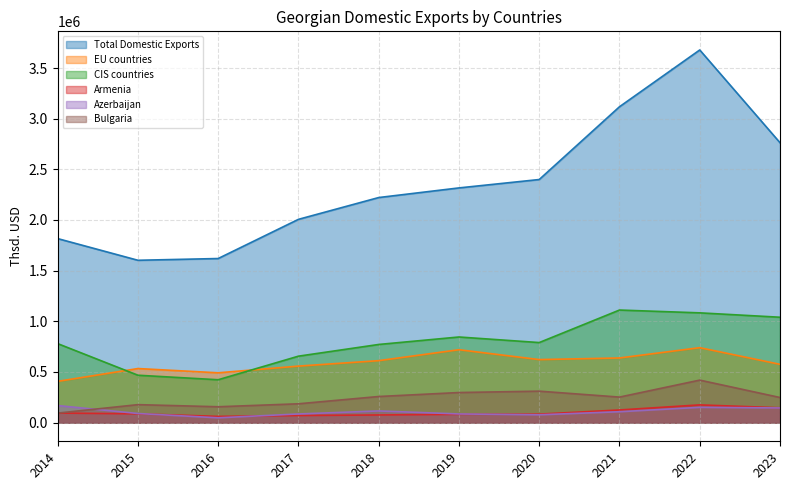

Reading right to left, list all the values displayed in this chart.

Total Domestic Exports: 2023=2762817.9	2022=3678022.9	2021=3117629.8	2020=2399454.2	2019=2316646.3	2018=2221564.9	2017=2006358.8	2016=1619726.9	2015=1602479.2	2014=1816429.9
EU countries: 2023=575588.1	2022=739996.5	2021=638399.5	2020=622425.4	2019=719802.8	2018=611862.3	2017=558151.9	2016=491896.0	2015=533960.1	2014=407613.2
CIS countries: 2023=1040350.0	2022=1083620.5	2021=1111345.3	2020=790388.7	2019=845379.4	2018=771635.3	2017=656094.0	2016=423389.6	2015=467995.4	2014=780046.6
Armenia: 2023=146546.2	2022=175311.9	2021=125176.2	2020=84152.7	2019=82331.2	2018=75822.3	2017=70602.1	2016=61663.8	2015=87251.5	2014=94796.2
Azerbaijan: 2023=144977.5	2022=151185.7	2021=107799.3	2020=77693.8	2019=85892.4	2018=115536.5	2017=85706.0	2016=47783.6	2015=90428.9	2014=168814.8
Bulgaria: 2023=248183.6	2022=419781.4	2021=252220.8	2020=310794.7	2019=297223.5	2018=258024.1	2017=186118.6	2016=156861.6	2015=177699.3	2014=94290.9